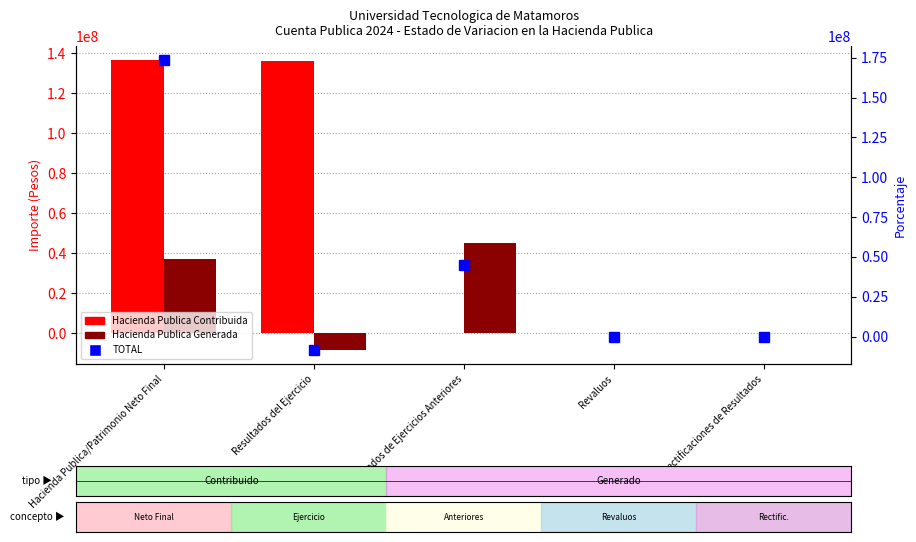

How many data points in TOTAL are less than 0?

2